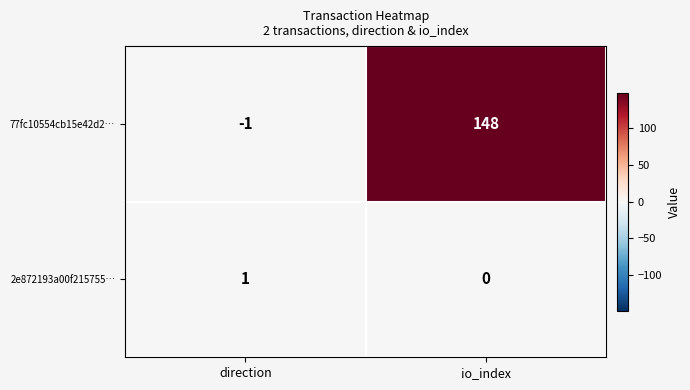

List the series in order of their overall mean, highest first.

77fc10554cb15e42d2…, 2e872193a00f215755…